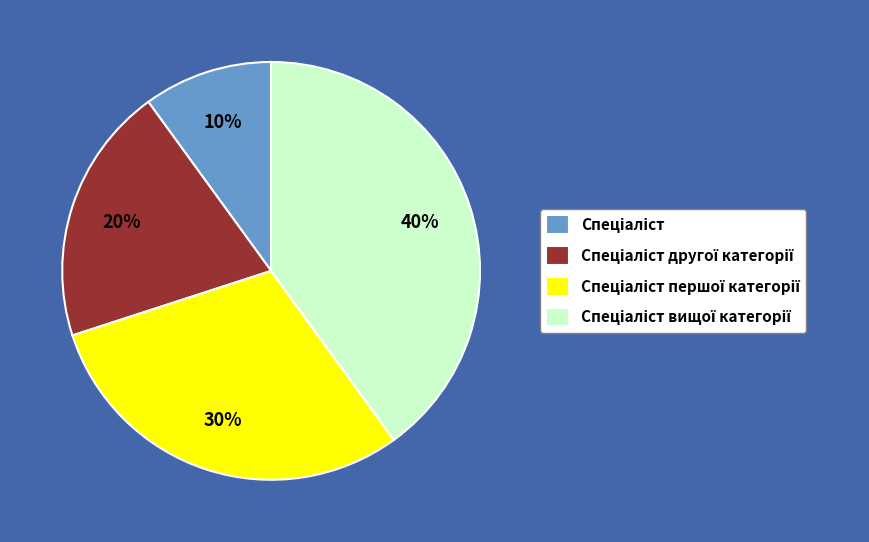

Count the number of slices in the pie.

4